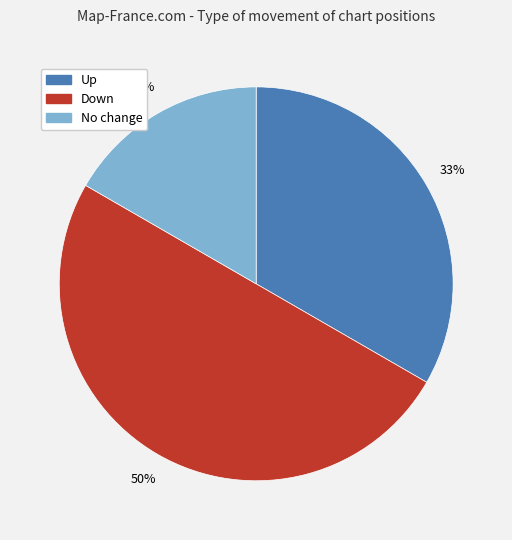

Between Up and Down, which is larger?

Down